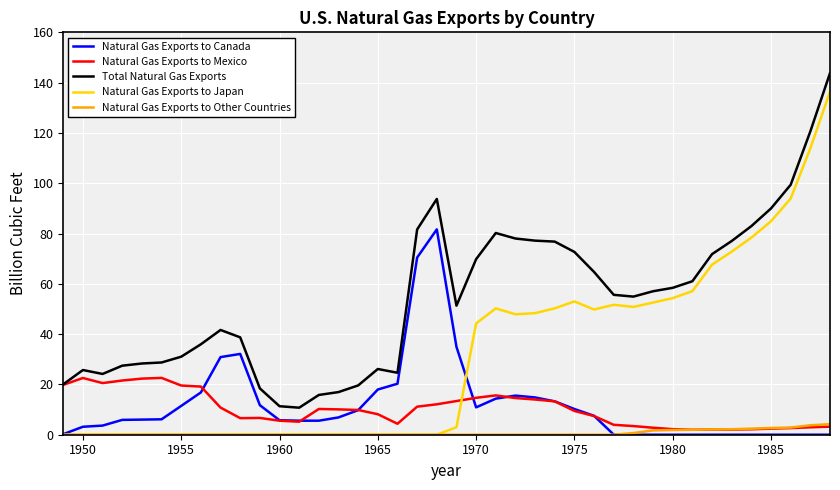

List the series in order of their peak value, highest first.

Total Natural Gas Exports, Natural Gas Exports to Japan, Natural Gas Exports to Canada, Natural Gas Exports to Mexico, Natural Gas Exports to Other Countries